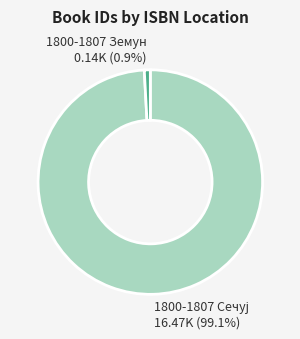

Does any single category account for the majority?

Yes